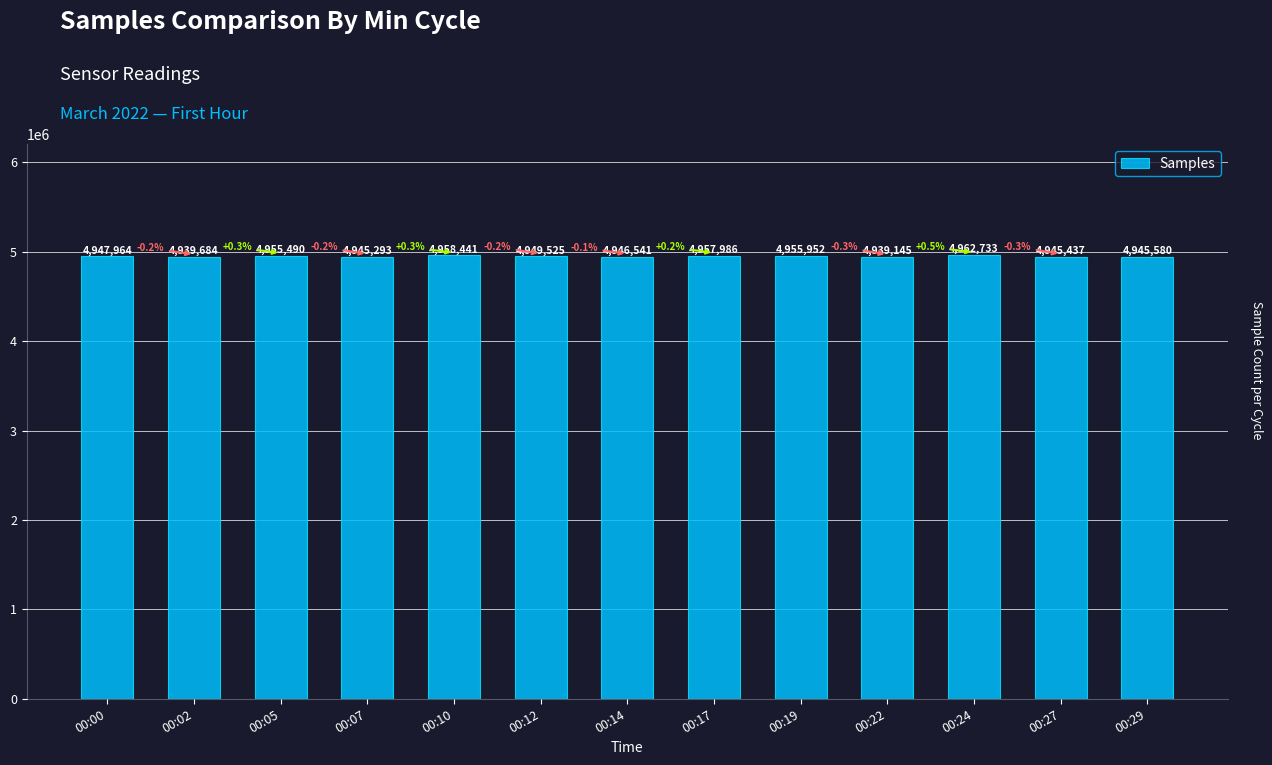

Approximately how many times larger is the value at 00:05 compared to 00:17?

1.0